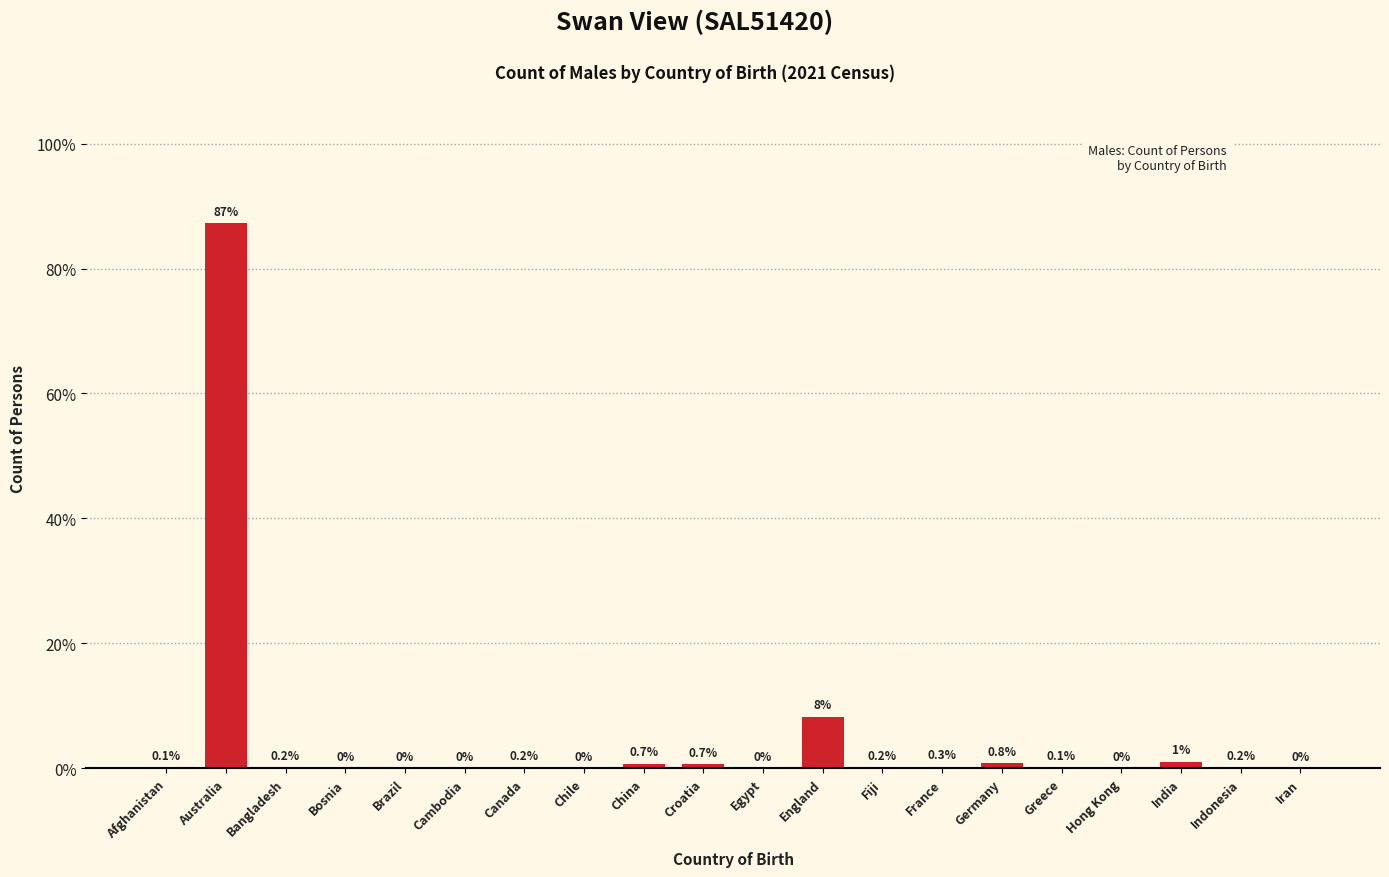

Reading left to right, what are all the values shown in this chart?

Afghanistan=0.1	Australia=87.2	Bangladesh=0.2	Bosnia=0.0	Brazil=0.0	Cambodia=0.0	Canada=0.2	Chile=0.0	China=0.7	Croatia=0.7	Egypt=0.0	England=8.3	Fiji=0.2	France=0.3	Germany=0.8	Greece=0.1	Hong Kong=0.0	India=1.0	Indonesia=0.2	Iran=0.0